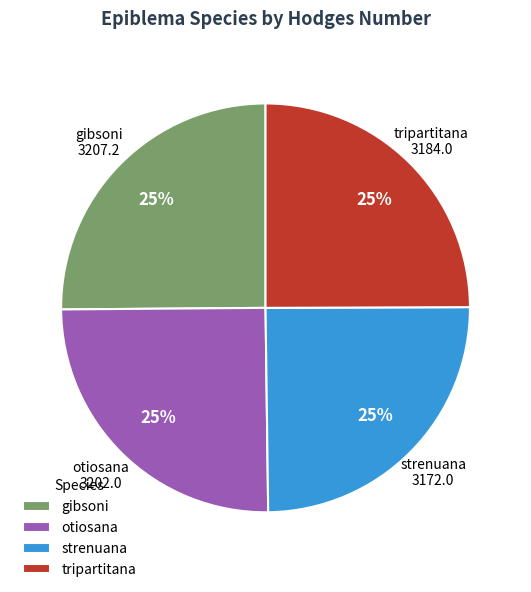

What percentage is the strenuana slice, to the nearest percent?

25%